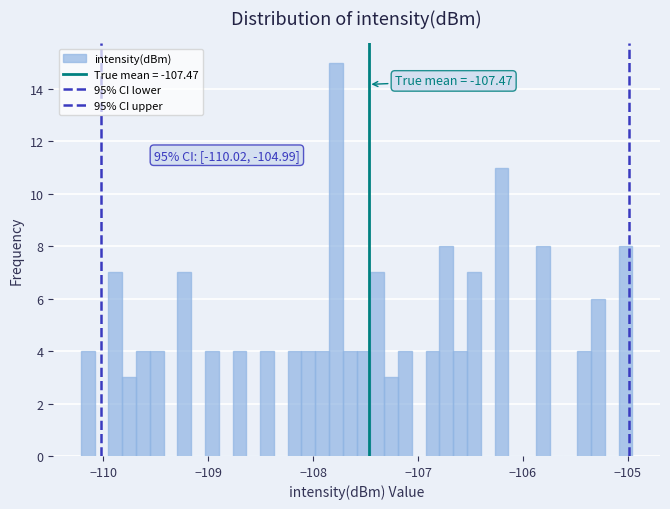

Around what value on the x-axis is the tallest bar? Give the approximate position of its centre, as read against the axis.

-107.8